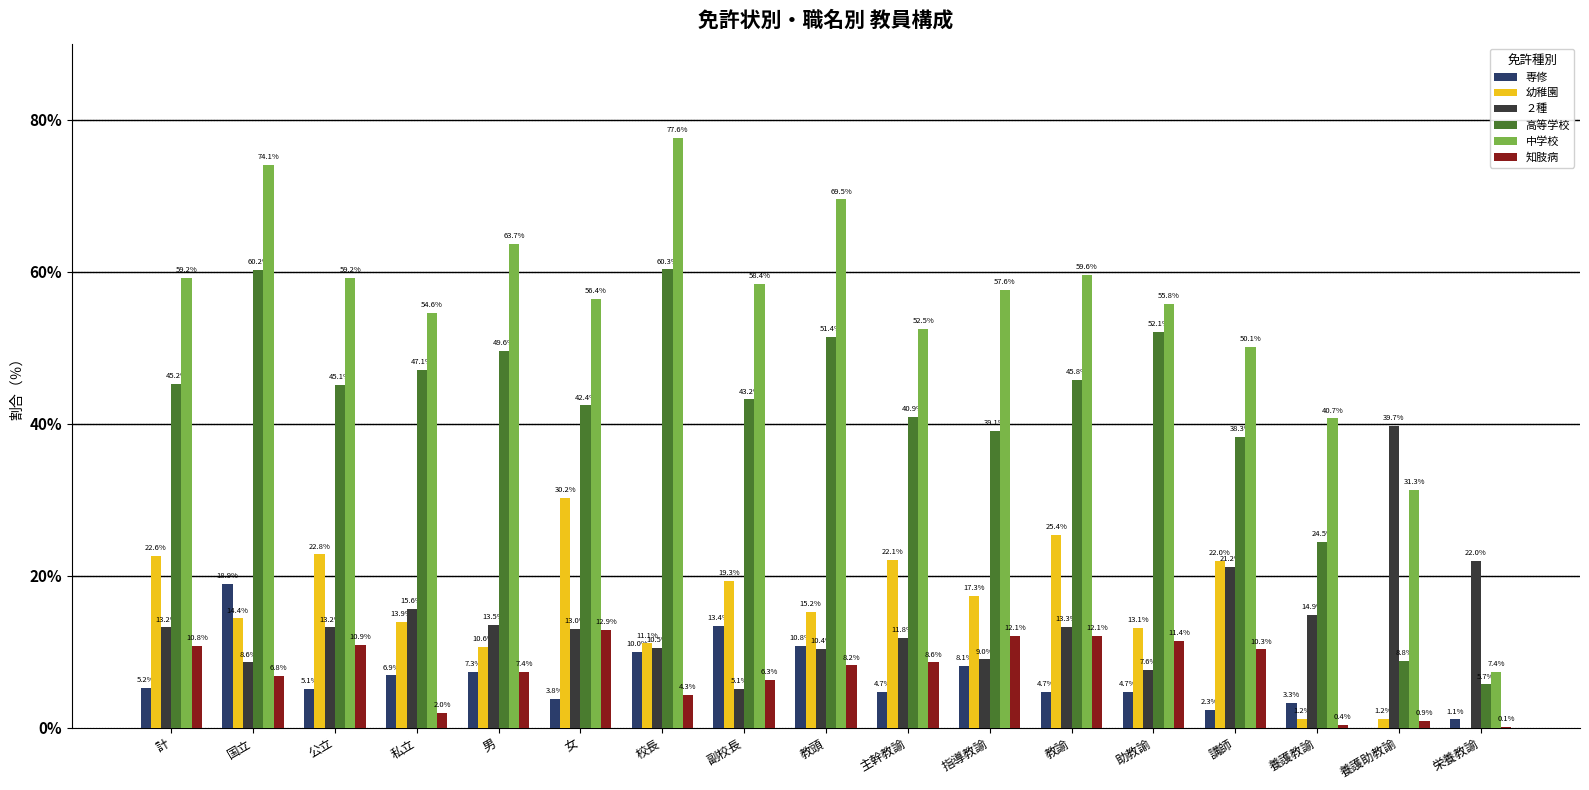

The 専修 series shows 11.0 at 男. True or false?

False